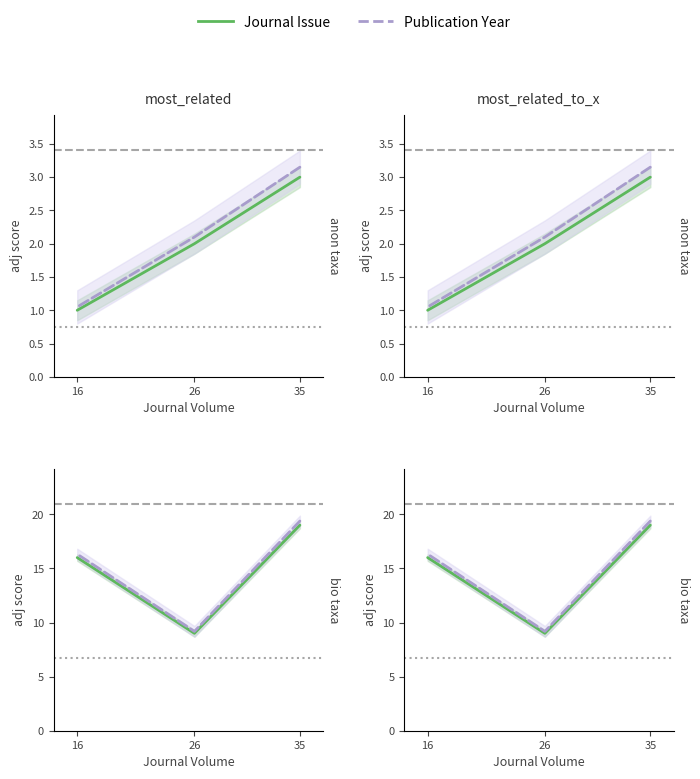

Count the number of data series in this chart.

2